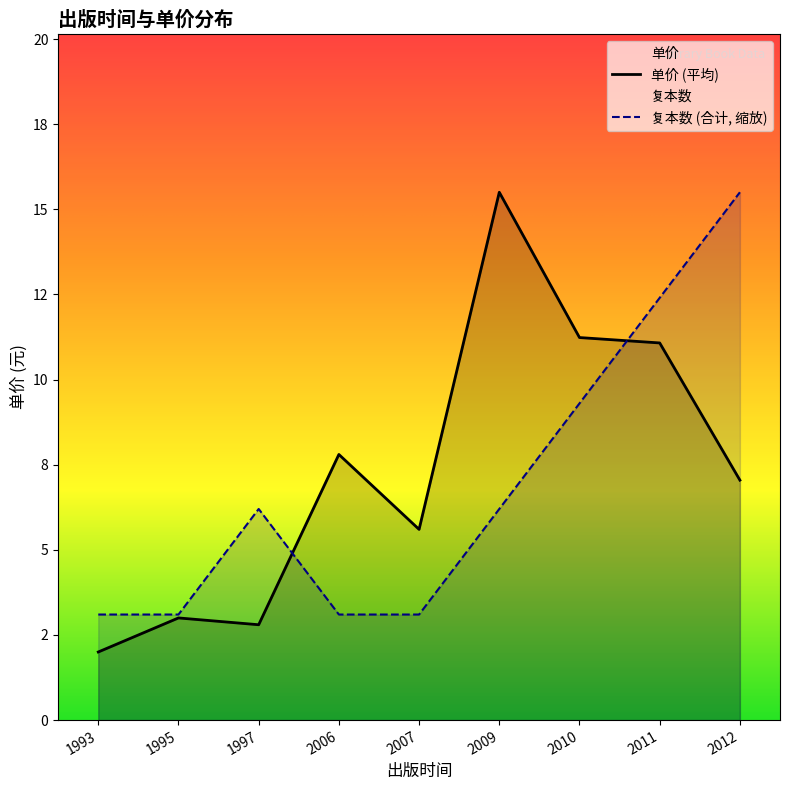

What value does the 单价 series have at 1995?

3.0